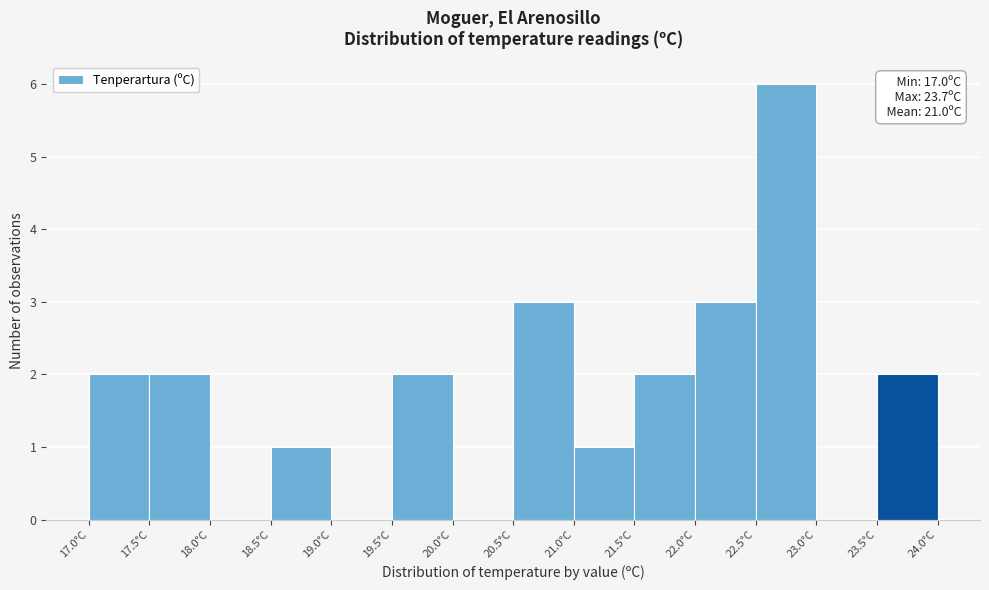

Which range on the x-axis has the tallest bar?

22.5 to 23.0